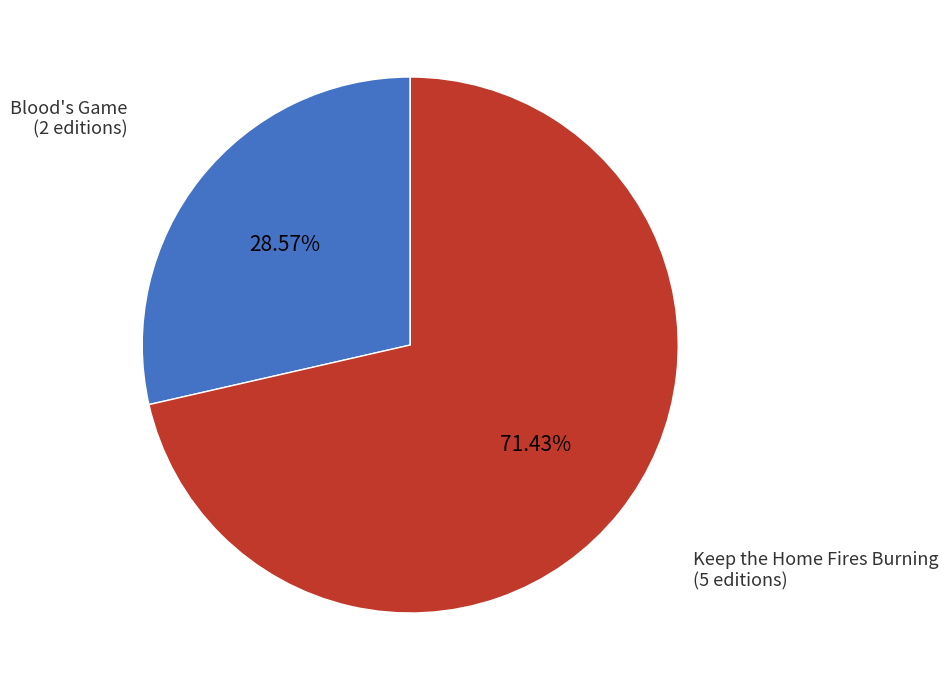

Which slice is the largest?

Keep the Home Fires Burning (5 editions)